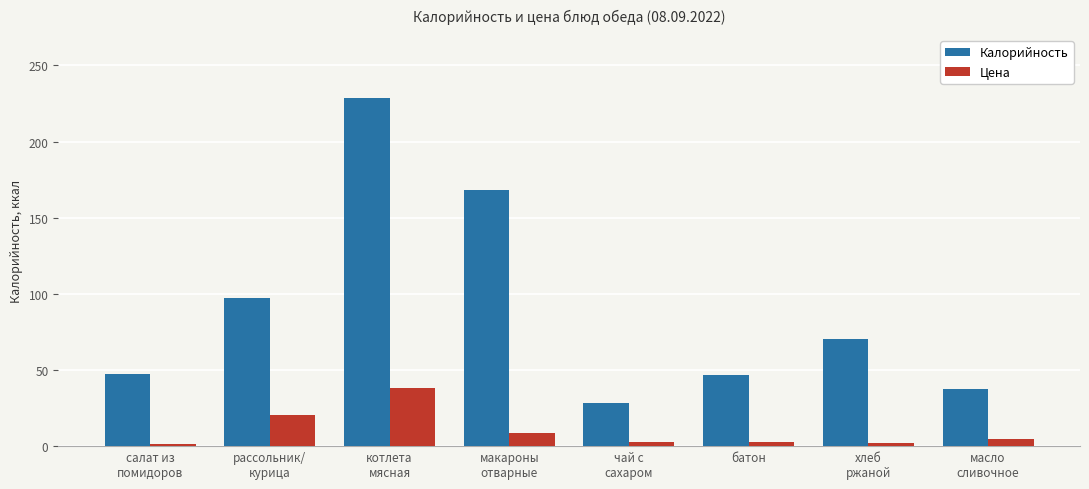

At which category is the sum across all series the highest?

котлета
мясная